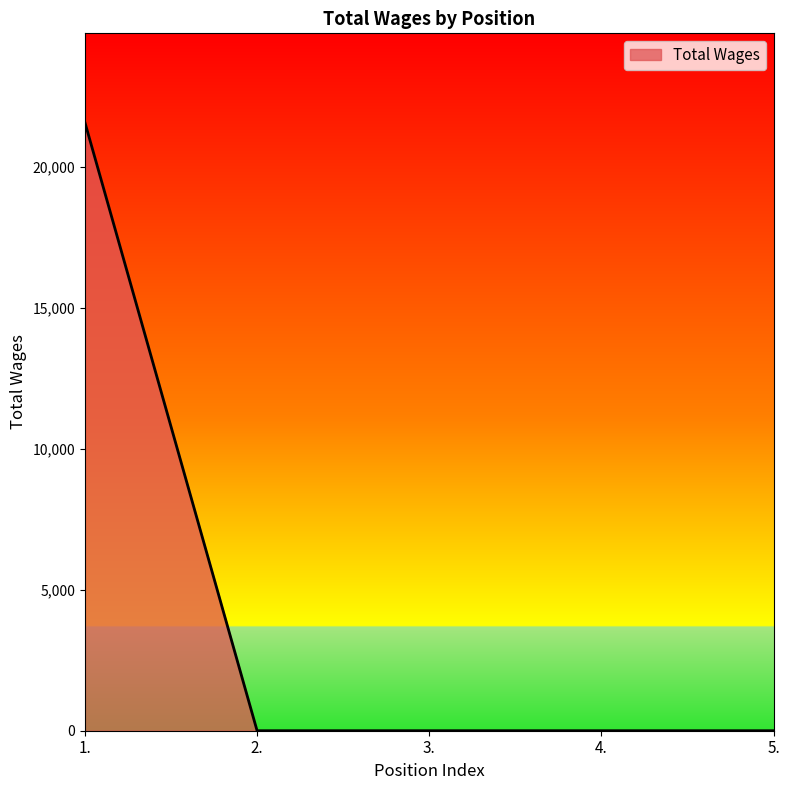

What is the difference between the maximum and second lowest values?

21584